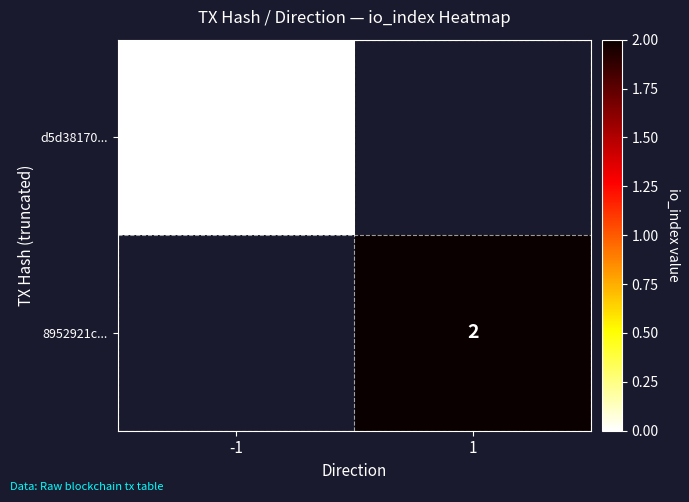

True or false: 8952921c... has a value of 2 at 1.

True